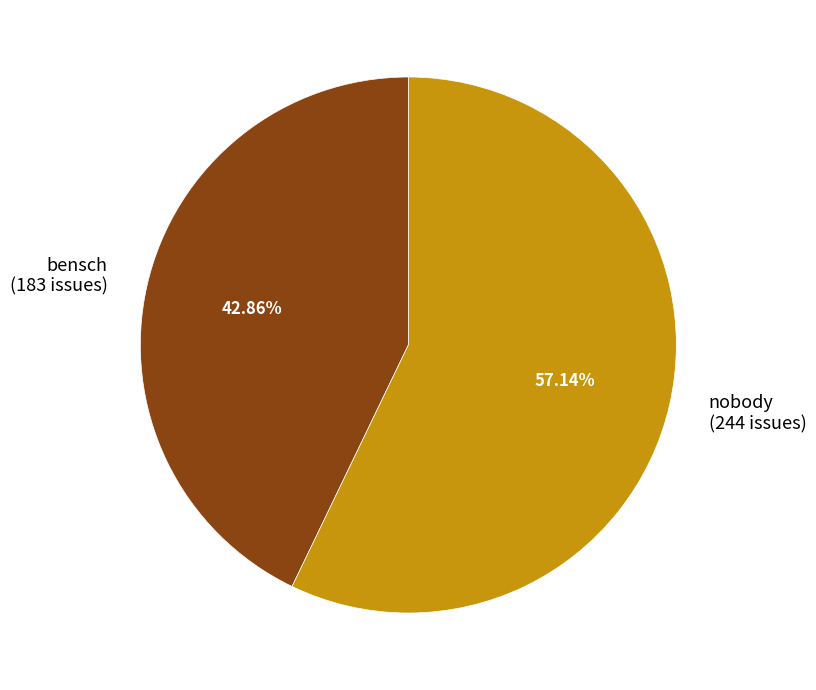

Do bensch (183 issues) and nobody (244 issues) together represent more than half of the pie?

Yes